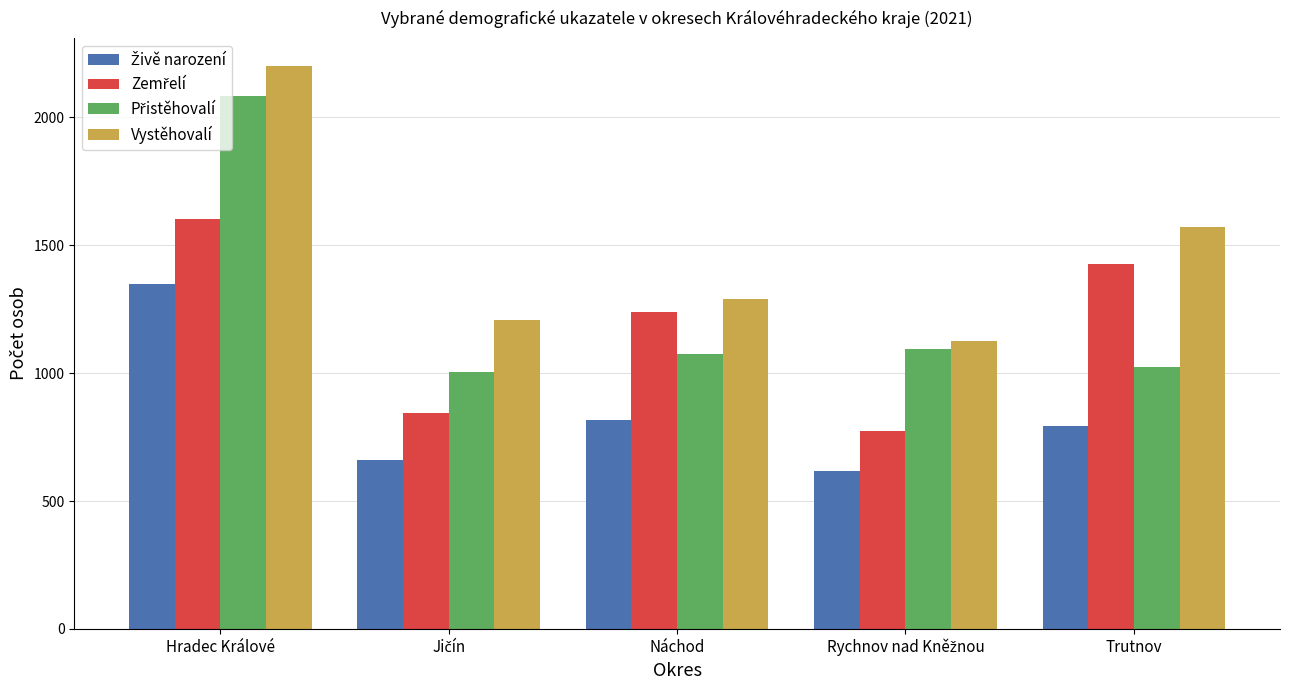

How many bars are there in total?

20